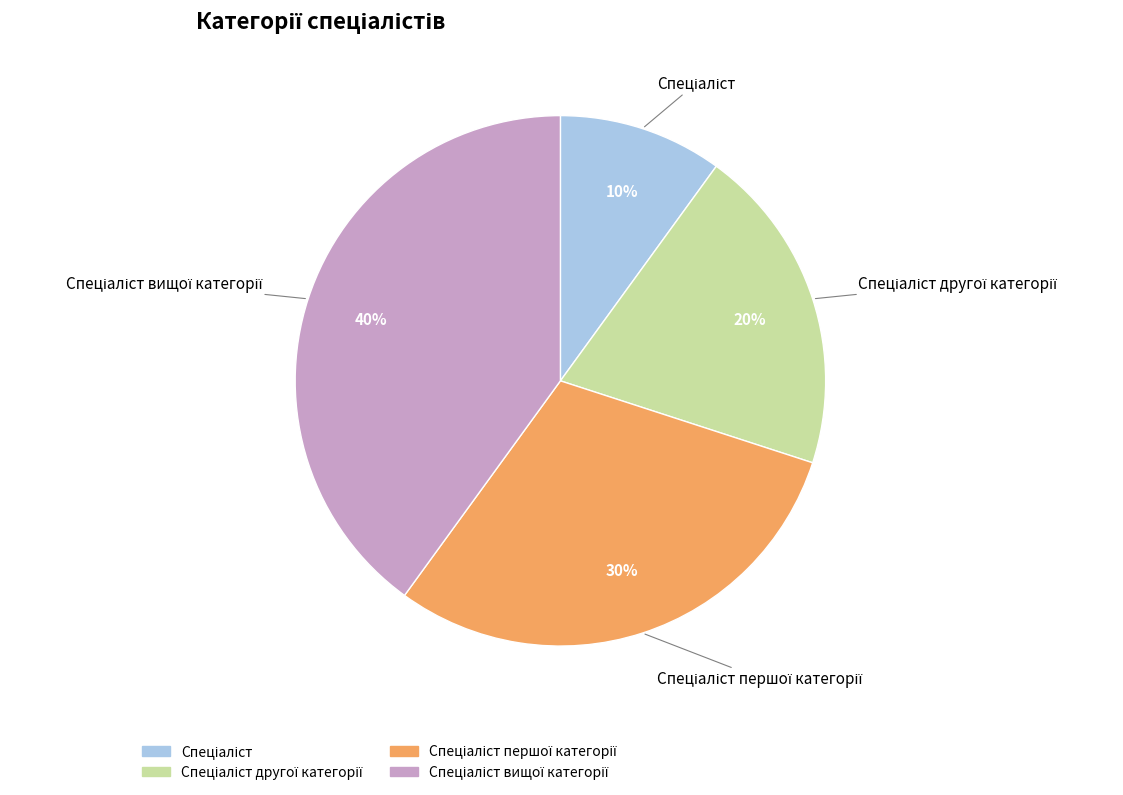

To the nearest percent, what is the average slice percentage?

25%